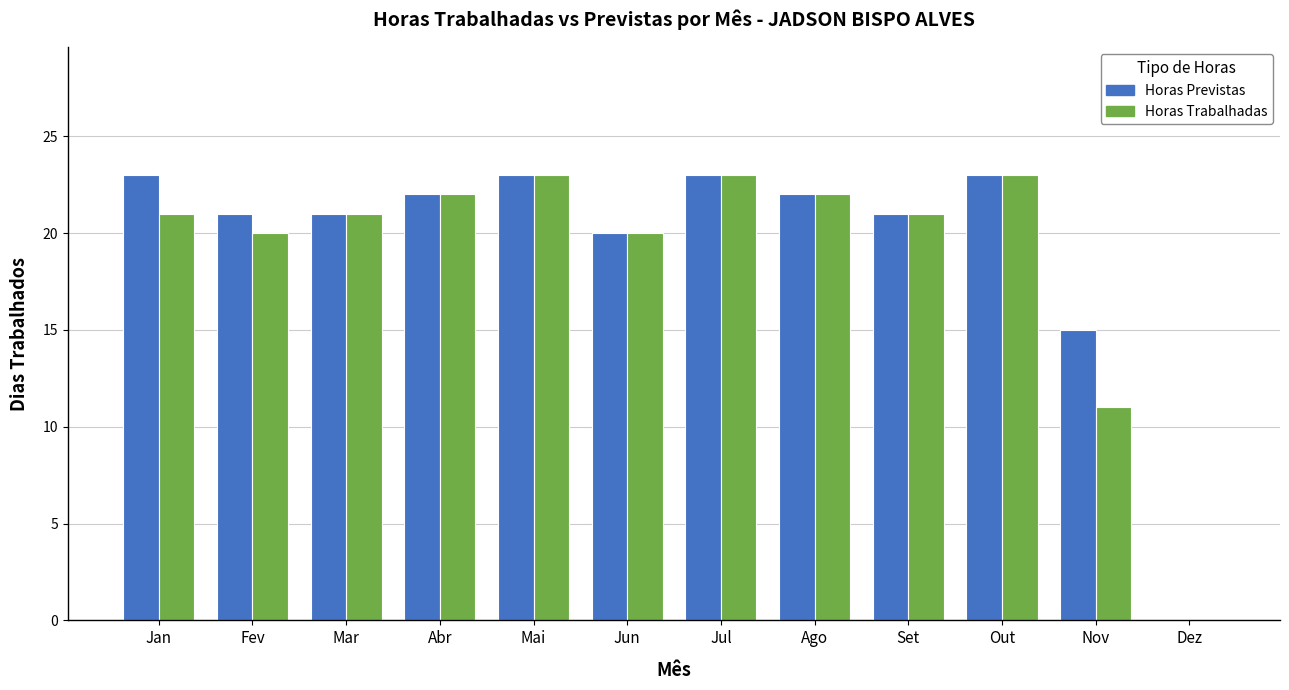

How many positive values does the Horas Trabalhadas series have?

11